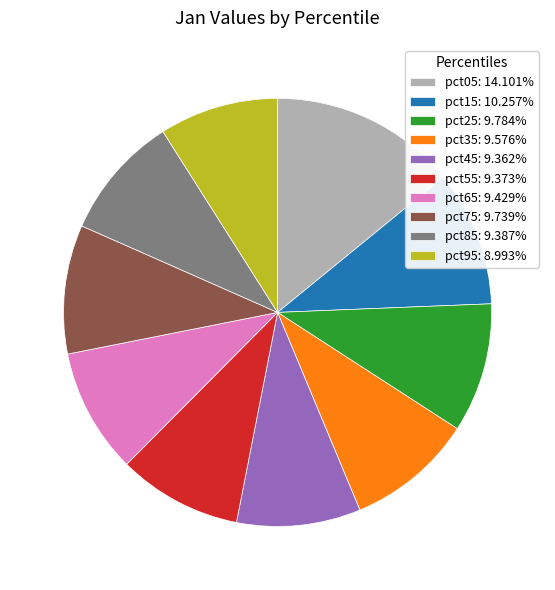

Approximately how many times larger is the value at pct55: 9.373% compared to pct35: 9.576%?

1.0